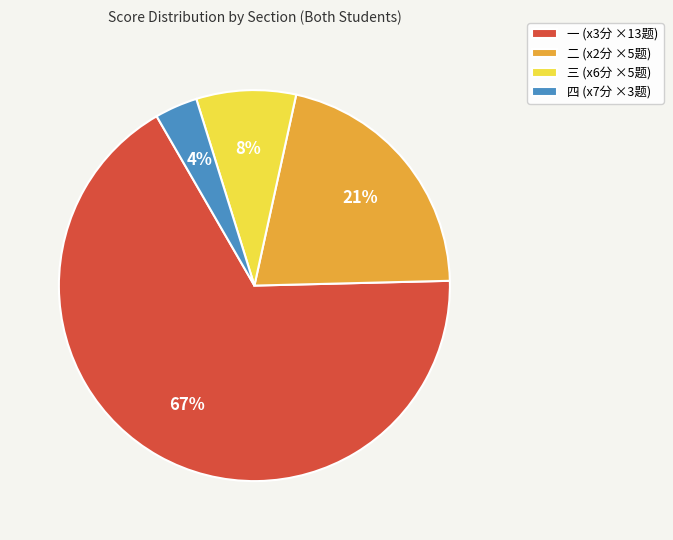

Rank the categories by value from highest to lowest.

一 (x3分 ×13题), 二 (x2分 ×5题), 三 (x6分 ×5题), 四 (x7分 ×3题)